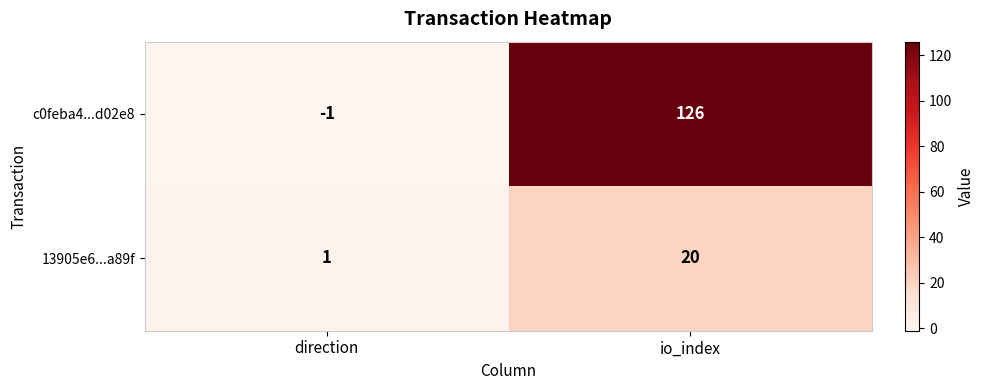

At which category is the sum across all series the highest?

io_index